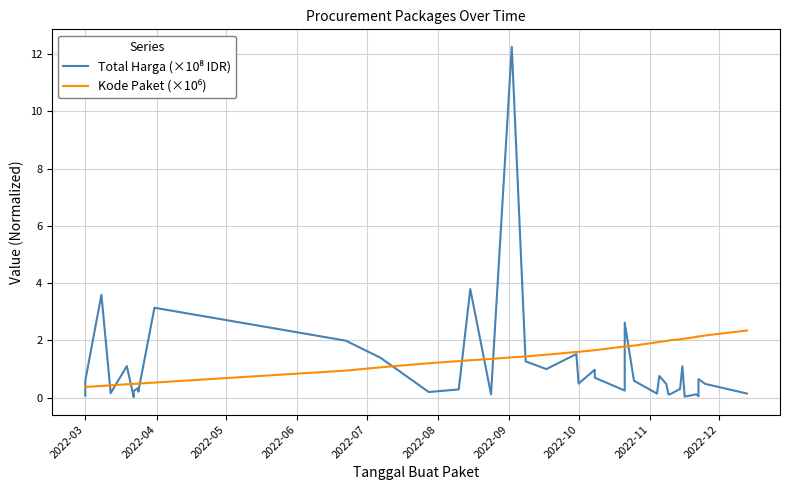

What are all the series names shown in the legend?

Total Harga (×10⁸ IDR), Kode Paket (×10⁶)